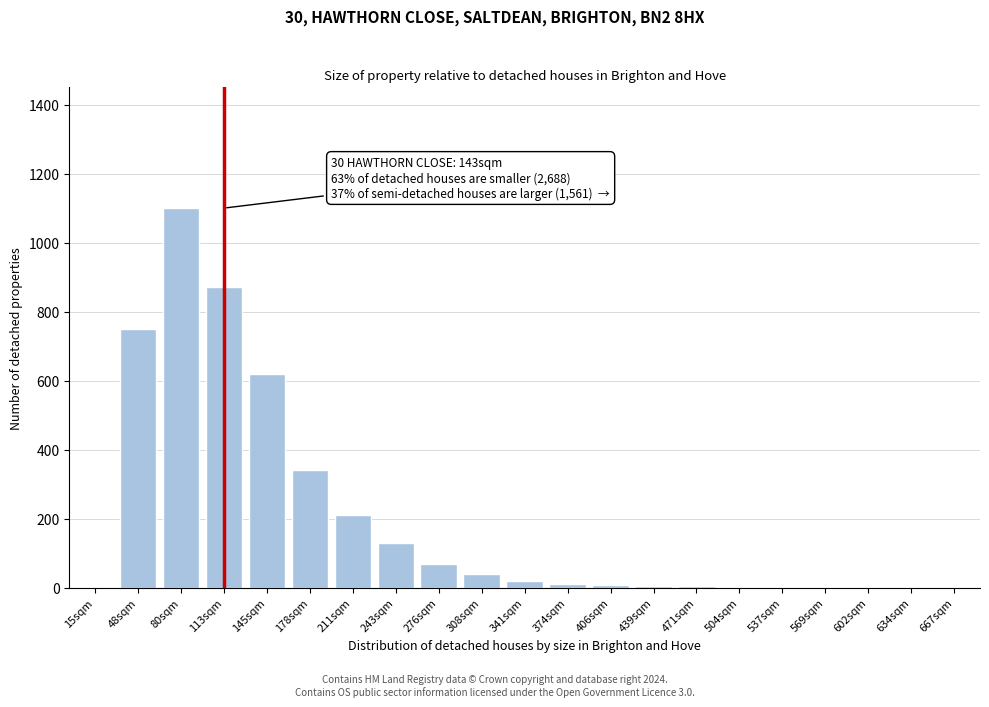

What is the sum of all values?

4186